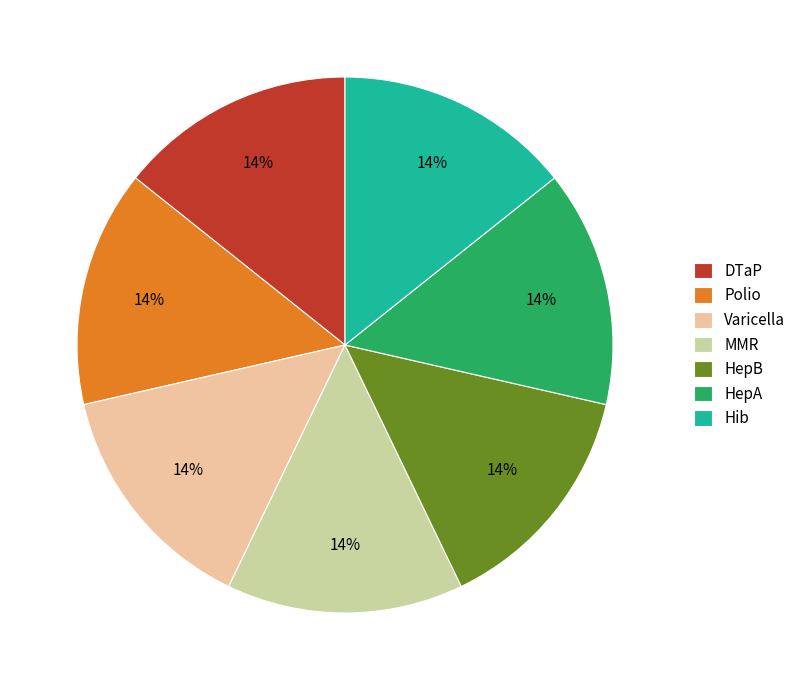

Is there any slice that represents more than half of the pie?

No